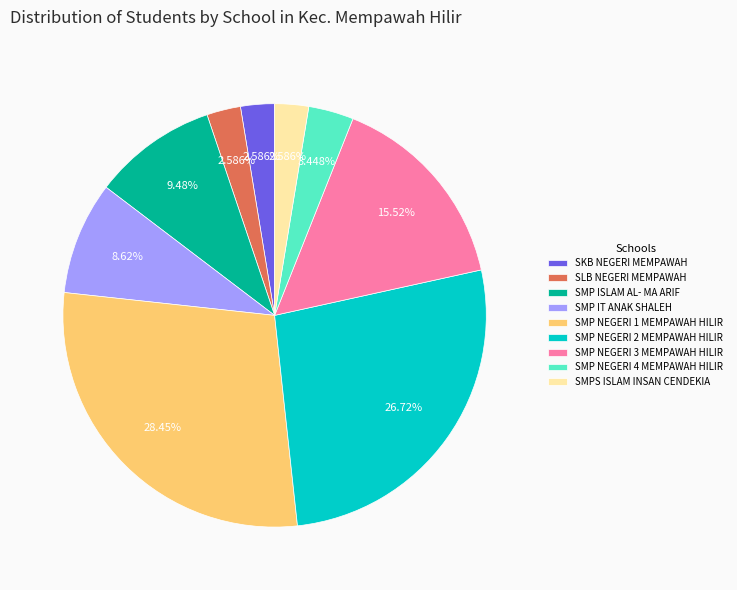

Which category has the biggest portion of the pie?

SMP NEGERI 1 MEMPAWAH HILIR